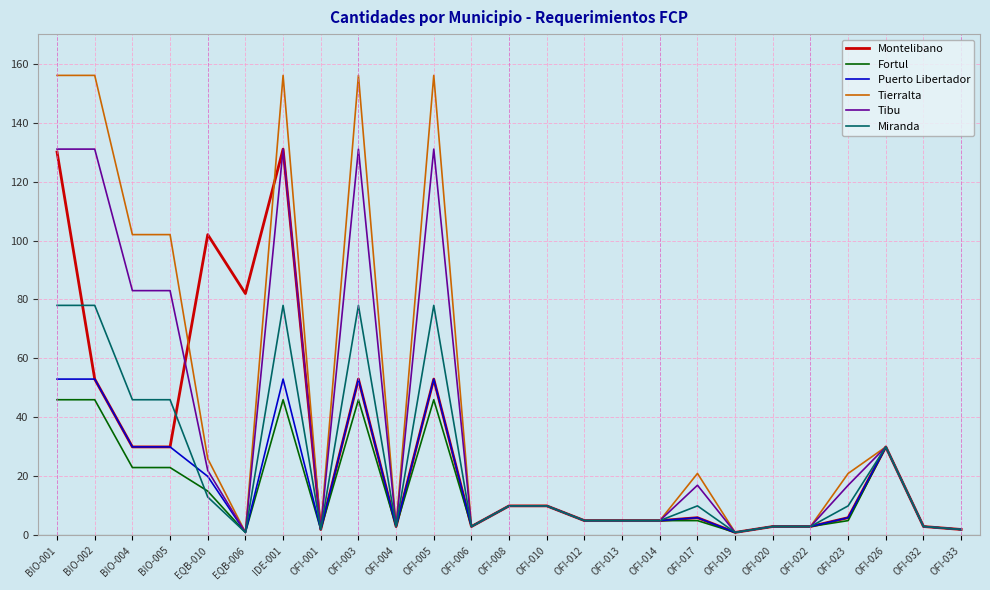

What are all the series names shown in the legend?

Montelibano, Fortul, Puerto Libertador, Tierralta, Tibu, Miranda